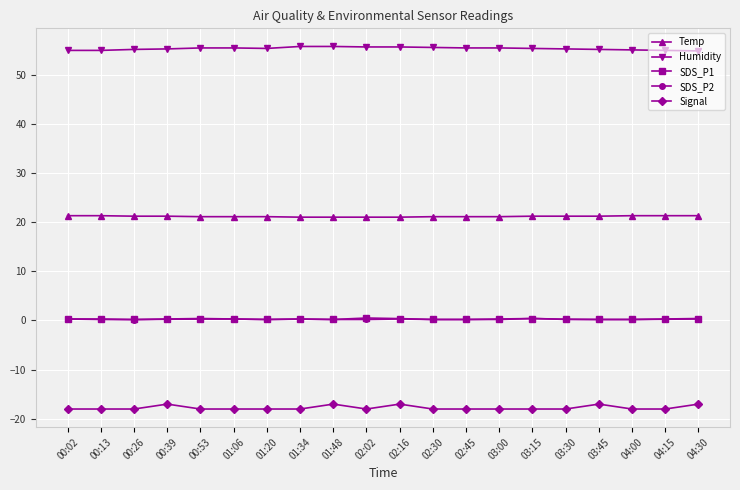

What are all the series names shown in the legend?

Temp, Humidity, SDS_P1, SDS_P2, Signal